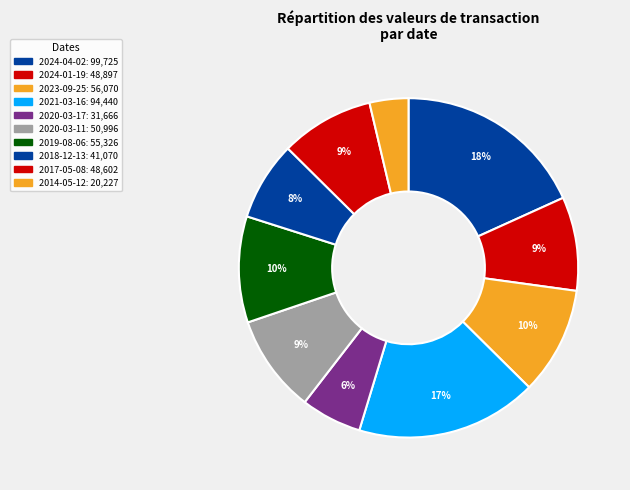

Does 2017-05-08 represent more than half of the total?

No